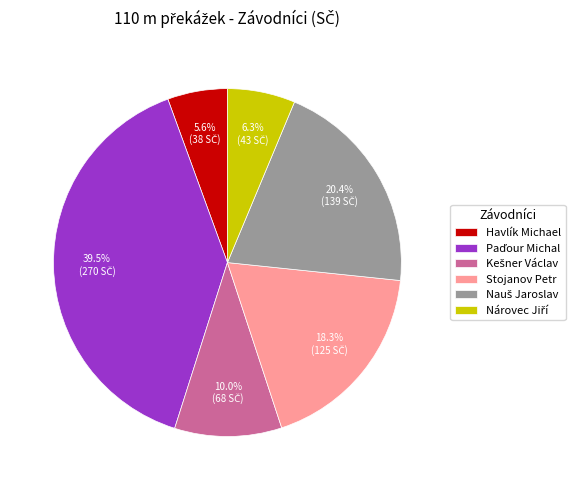

Does Stojanov Petr represent more than half of the total?

No